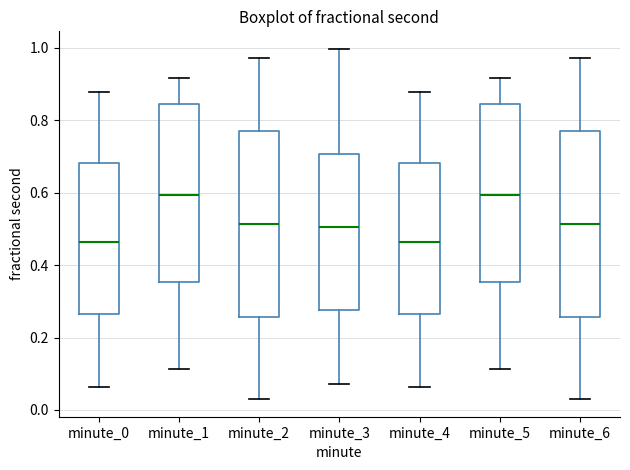

Reading left to right, transcribe this box plot: for each box, give where its median line is, the range the box spans, and where its two whiskers end, as read against the y-axis. The values are not printed on the chart, so give them approximately, as read against the axis.

minute_0: median 0.46, box 0.26 to 0.68, whiskers 0.06 to 0.88
minute_1: median 0.60, box 0.36 to 0.84, whiskers 0.12 to 0.92
minute_2: median 0.52, box 0.26 to 0.78, whiskers 0.02 to 0.98
minute_3: median 0.50, box 0.28 to 0.70, whiskers 0.08 to 1.00
minute_4: median 0.46, box 0.26 to 0.68, whiskers 0.06 to 0.88
minute_5: median 0.60, box 0.36 to 0.84, whiskers 0.12 to 0.92
minute_6: median 0.52, box 0.26 to 0.78, whiskers 0.02 to 0.98